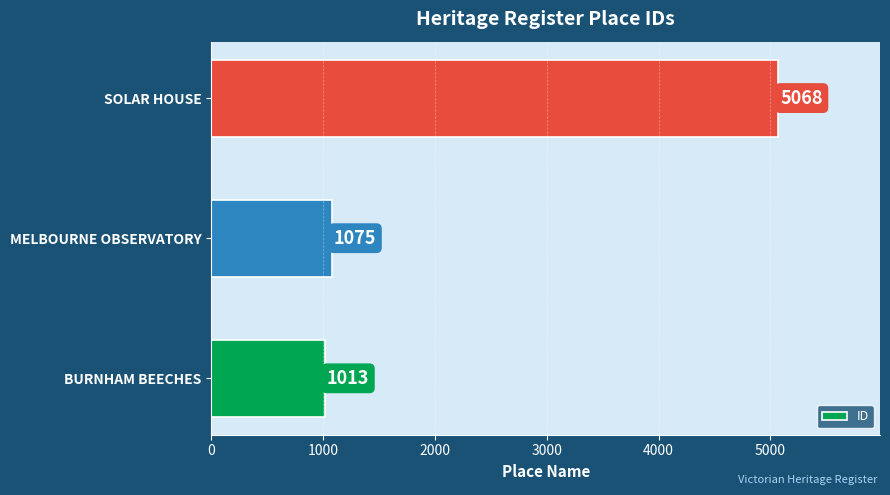

Is it true that the value at MELBOURNE OBSERVATORY is 1075?

True